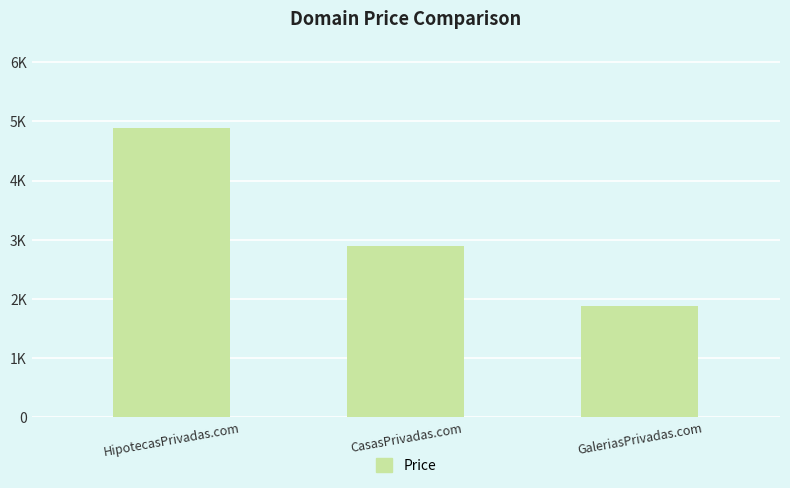

Where is the data nearest to the value 3388?

CasasPrivadas.com